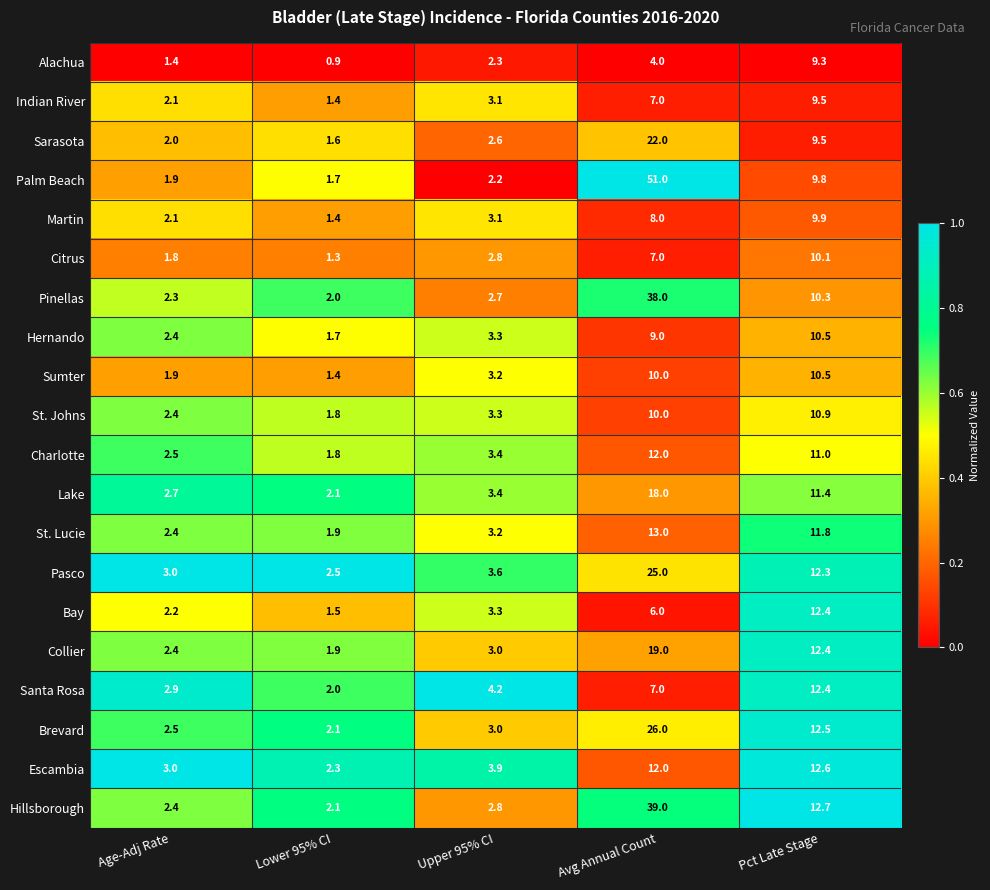

True or false: Martin has a value of 1.4 at Lower 95% CI.

True